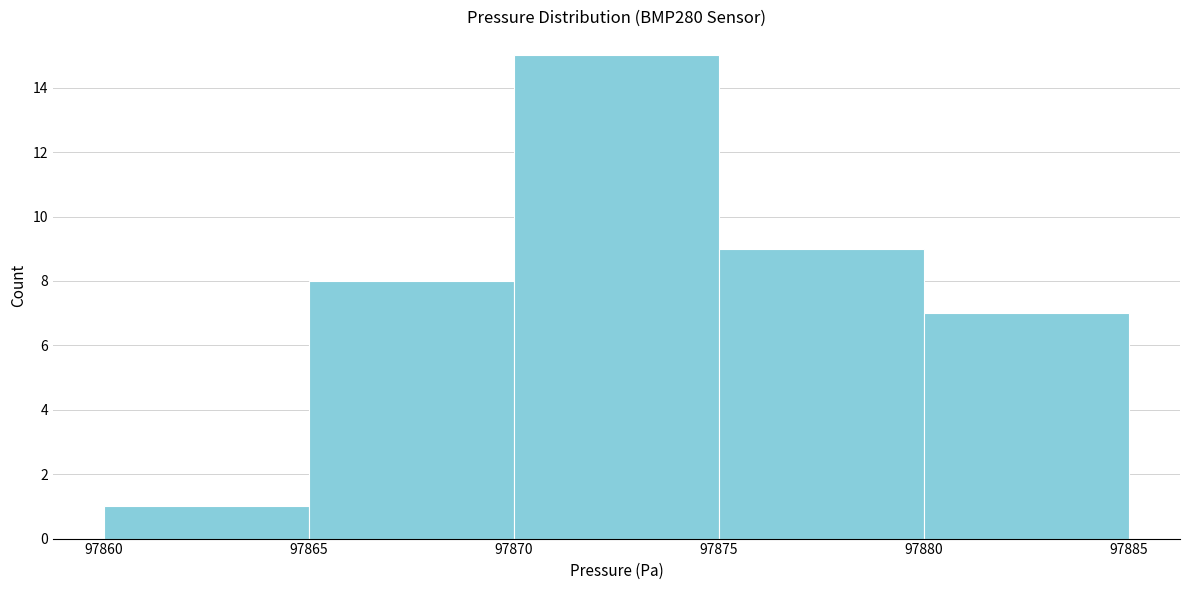

Over which range of the x-axis is the bar tallest?

97870 to 97875